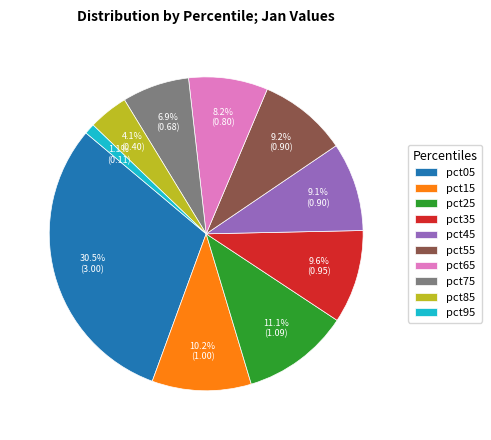

Which category has the biggest portion of the pie?

pct05